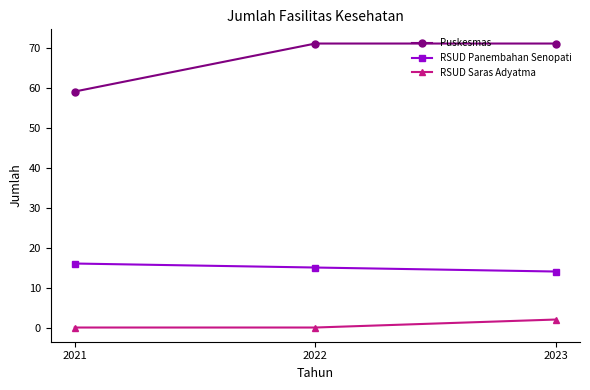

Reading left to right, list all the values displayed in this chart.

Puskesmas: 59	71	71
RSUD Panembahan Senopati: 16	15	14
RSUD Saras Adyatma: 0	0	2